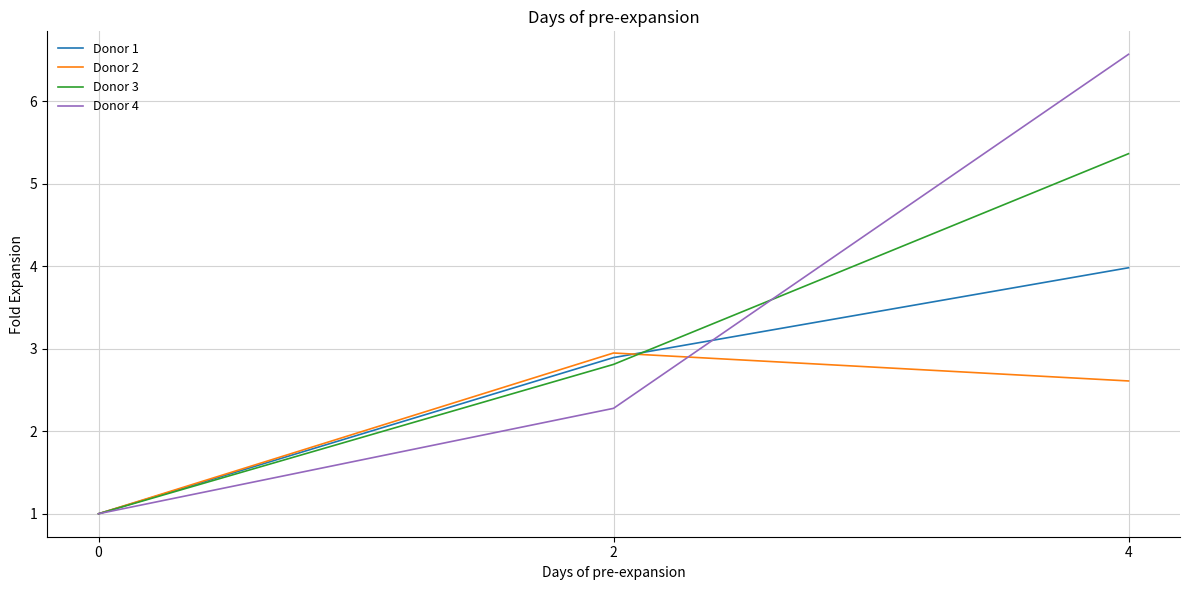

How many distinct data groups are displayed?

4